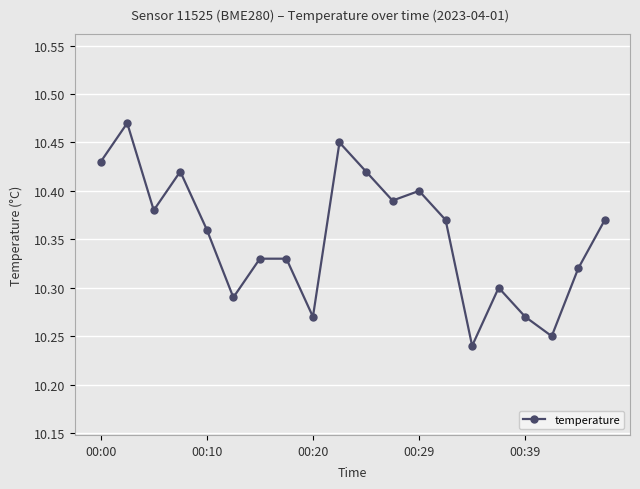

True or false: the data has more than 2 interior local peaks.

True